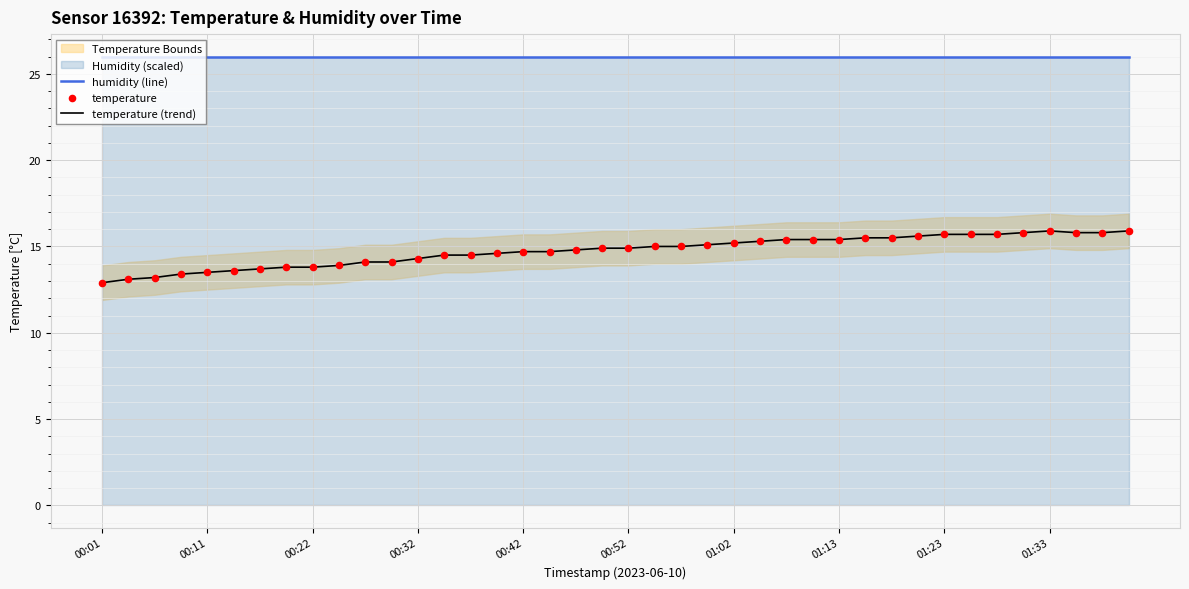

Which series has the widest spread of Y values?

temperature (trend)